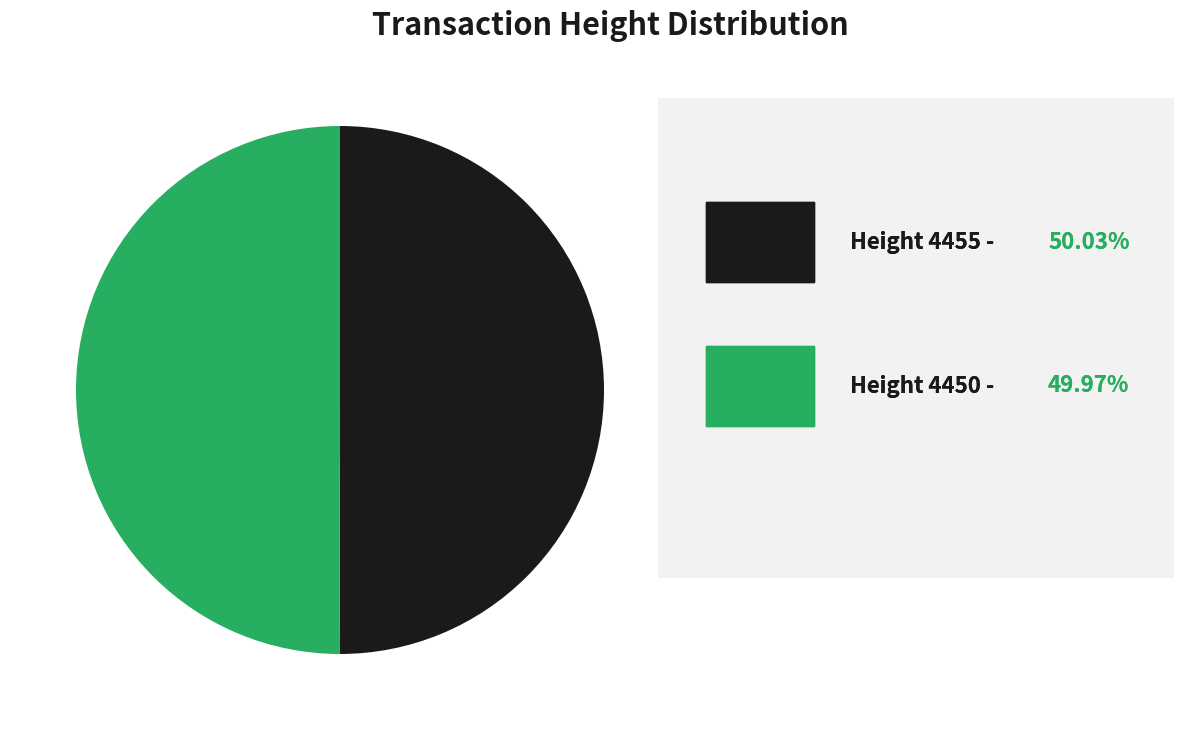

Count the number of slices in the pie.

2